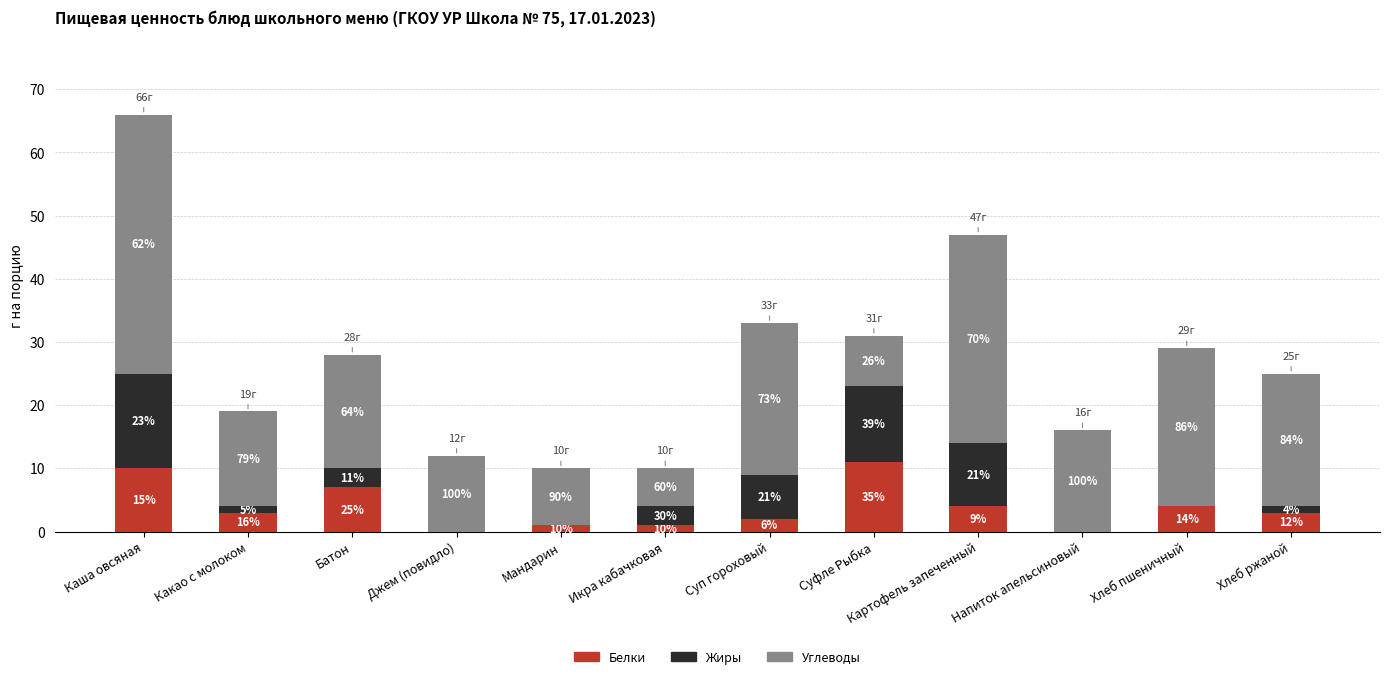

At Картофель запеченный, list the series in order from smallest to largest.

Белки, Жиры, Углеводы